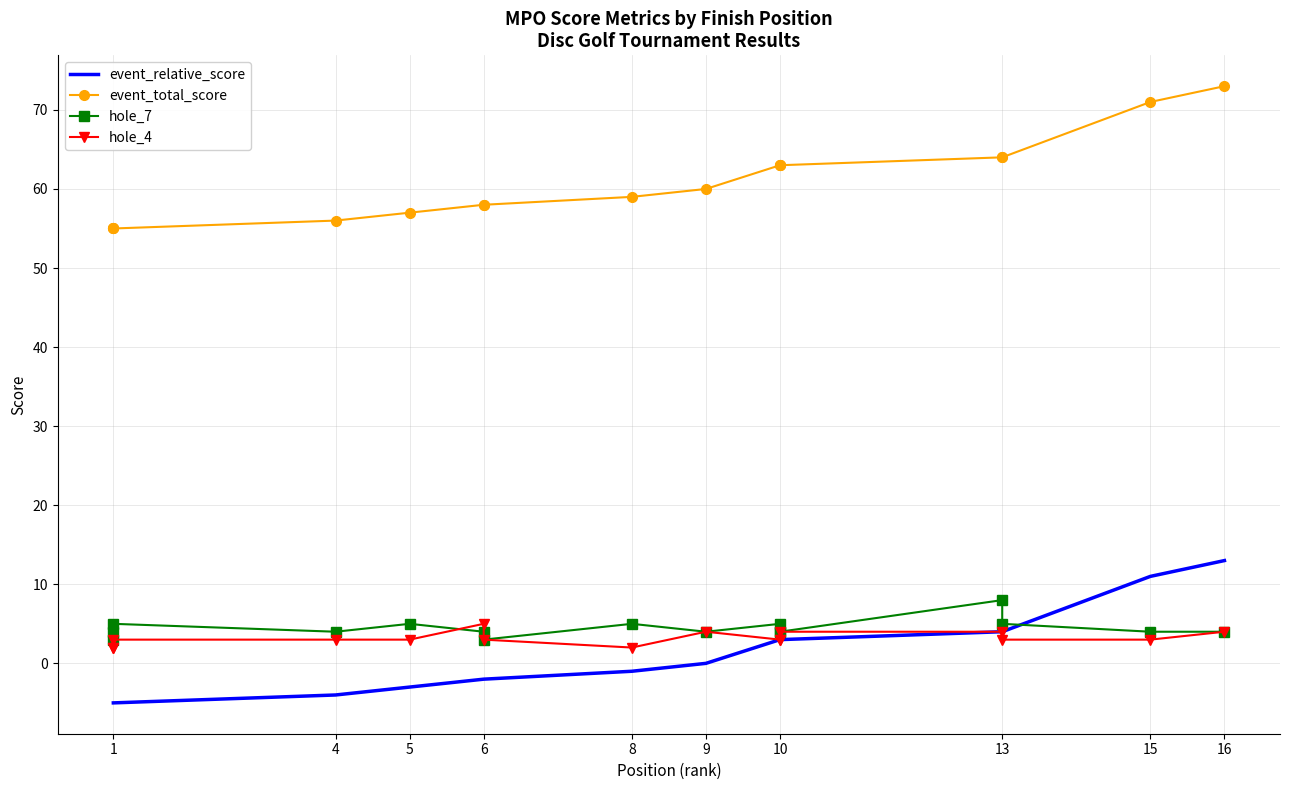

How many data points in hole_4 are above 3?

5